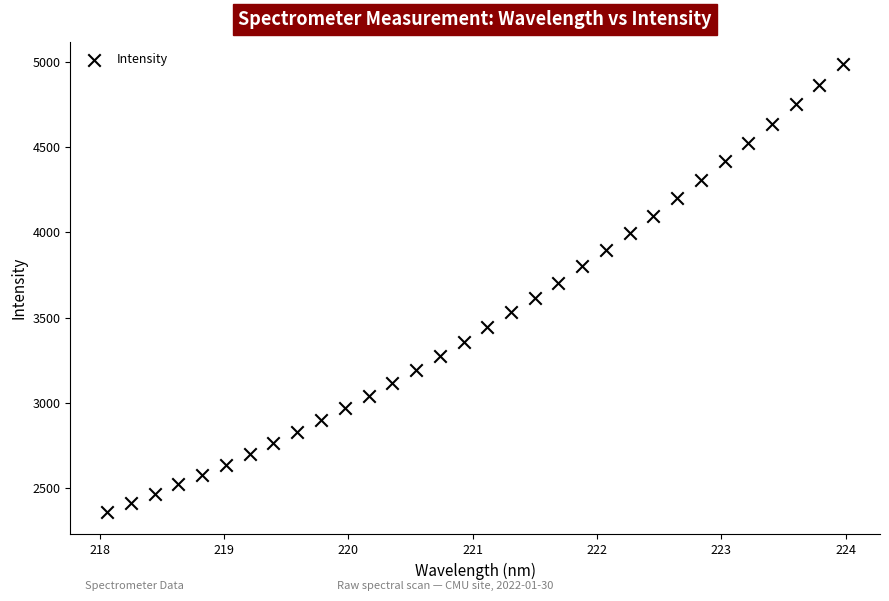

What is the range of Y values (max minus min)?

2628.4